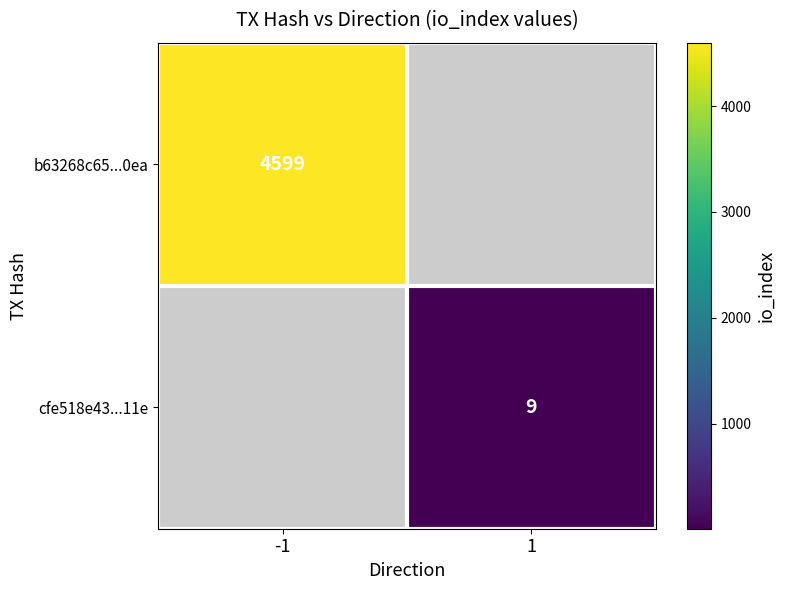

Is it true that cfe518e43...11e equals 9 at 1?

True